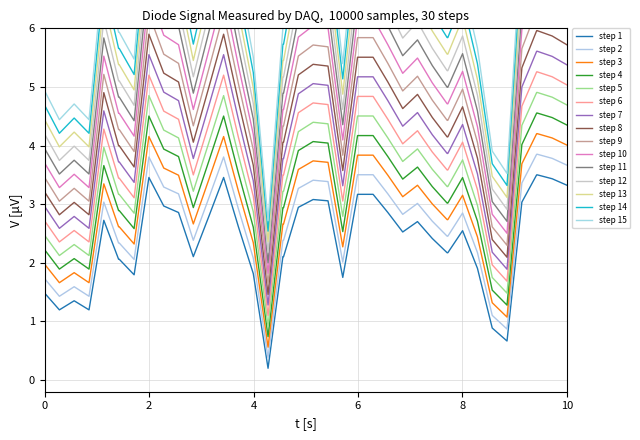

True or false: step 6 and step 1 cross at least once.

False